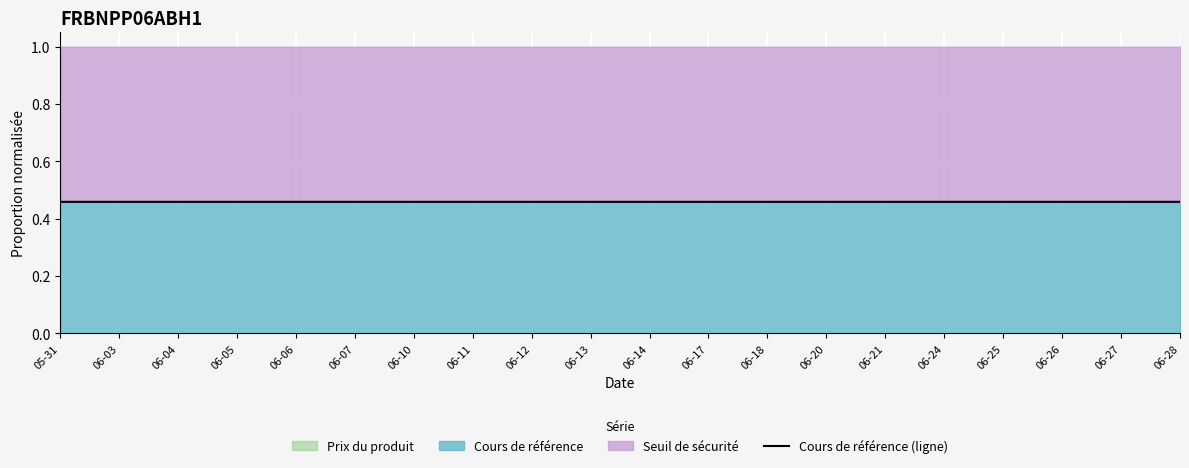

Which category has the highest value across all series?

06-03